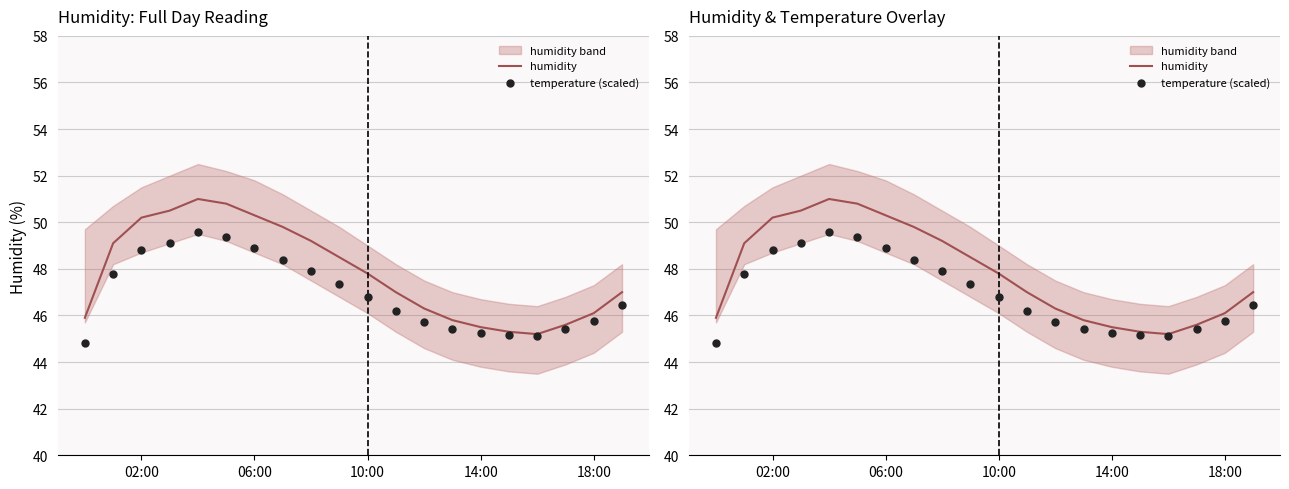

At how many categories does at least one series exceed 49?

8